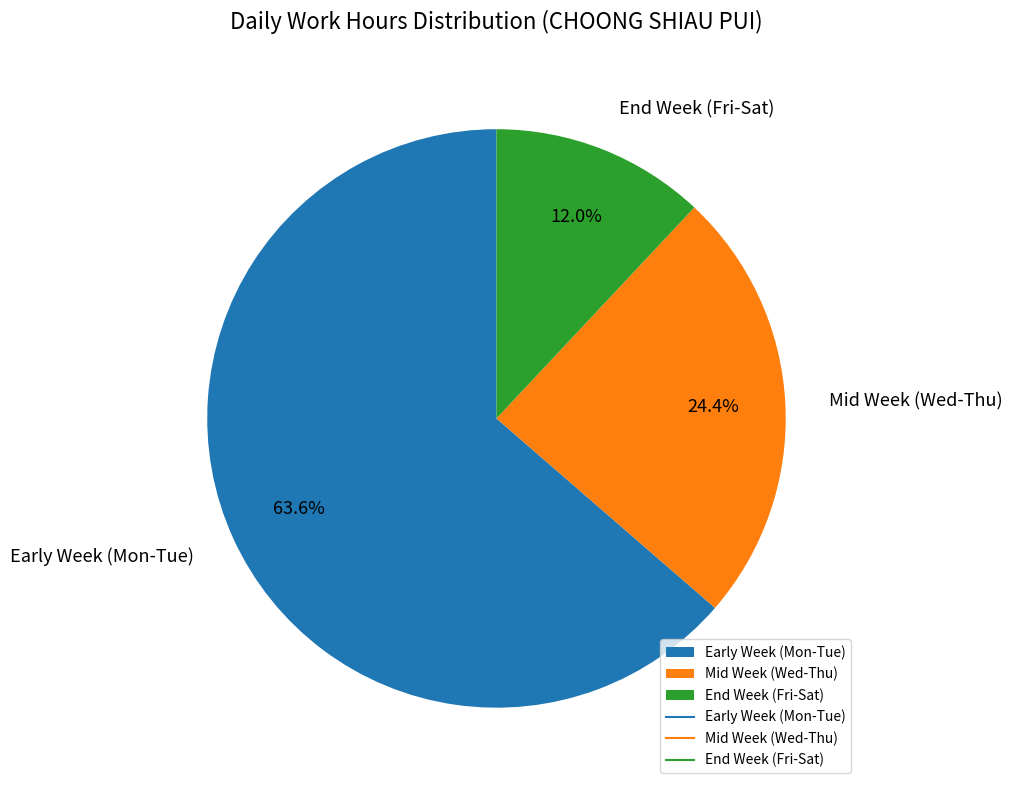

How many slices are in this pie chart?

3